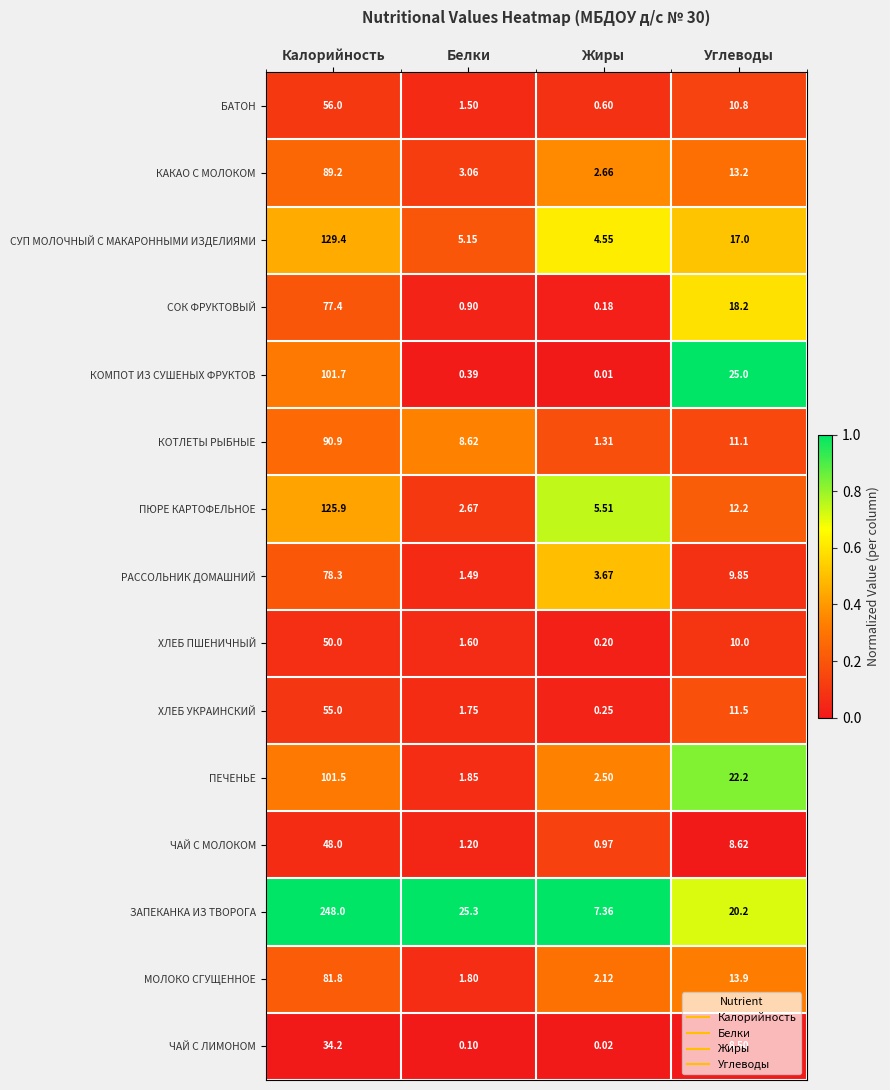

Where is КАКАО С МОЛОКОМ nearest to the value 45?

Углеводы